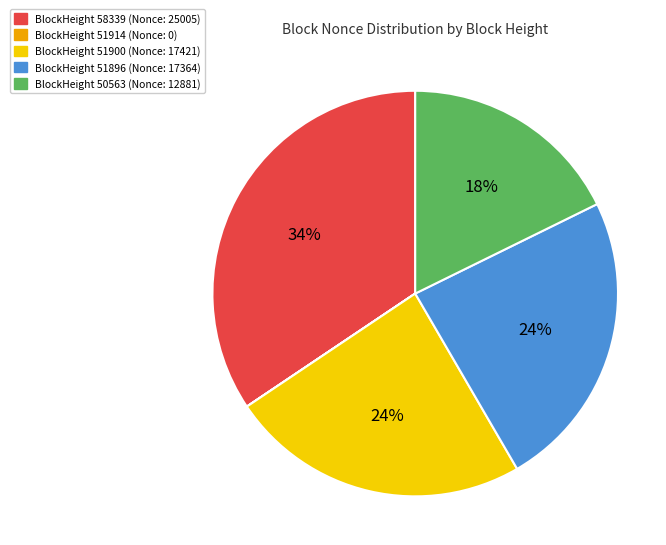

Does any single category account for the majority?

No